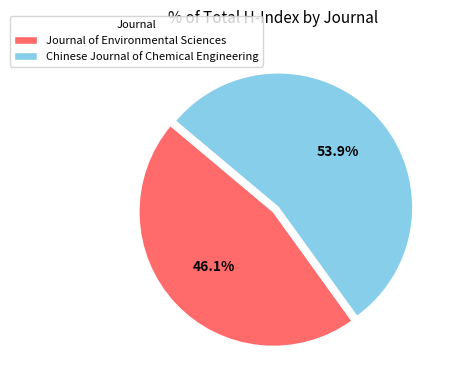

Combined, do Chinese Journal of Chemical Engineering and Journal of Environmental Sciences account for over 50%?

Yes